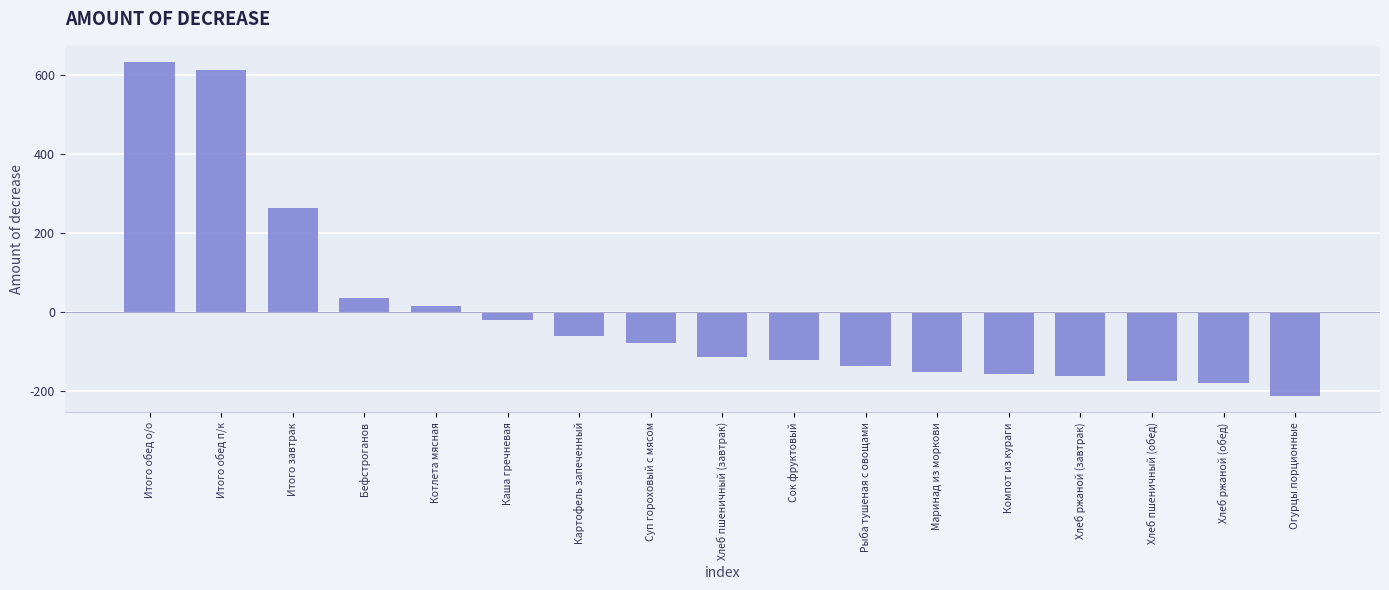

How many values are above zero?

5